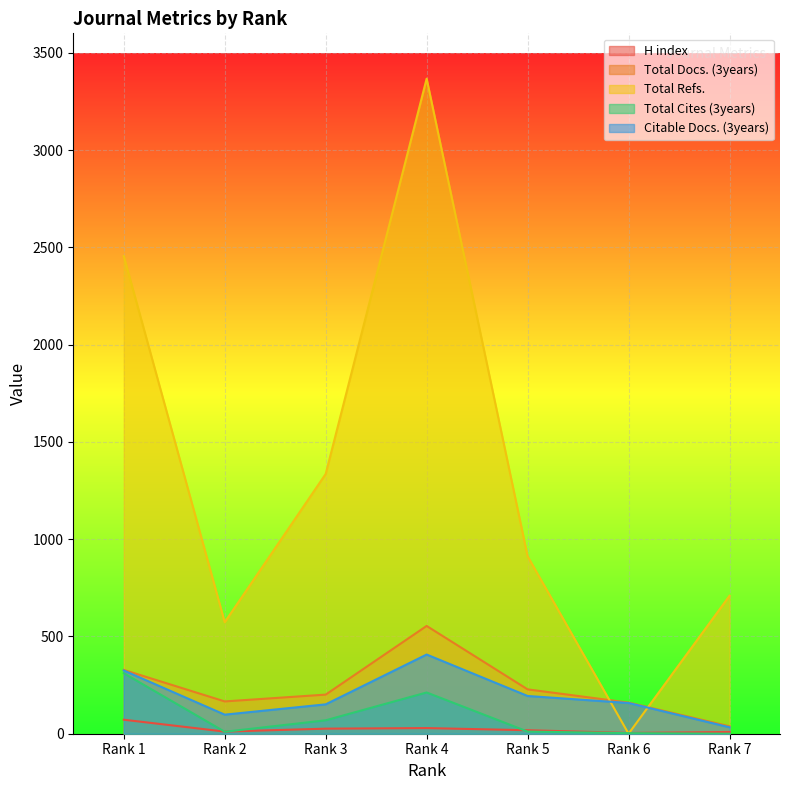

What is the value of the Total Refs. point at the 7th from the left?

709